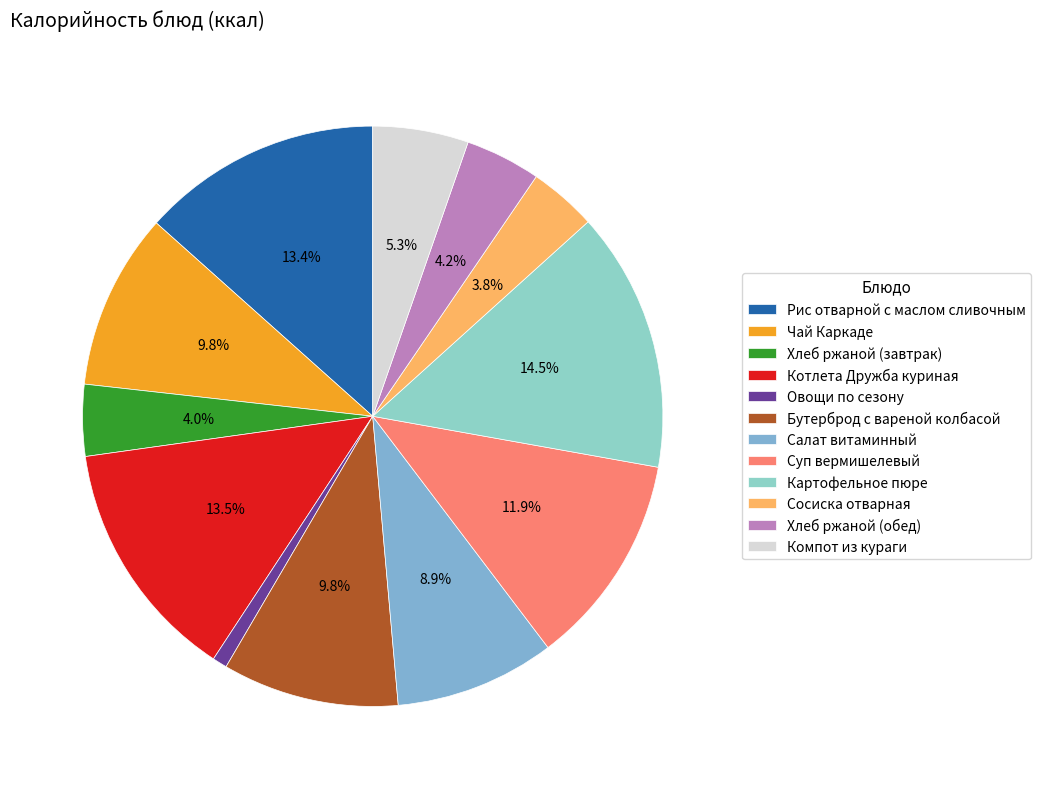

Is there a majority slice in this chart?

No